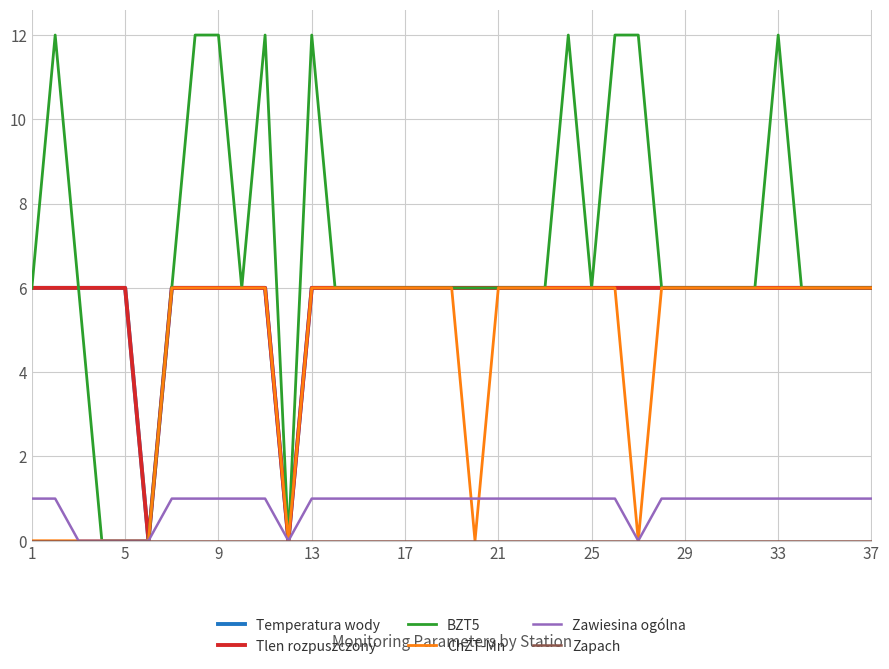

Is this an area chart (filled region under the line)?

No